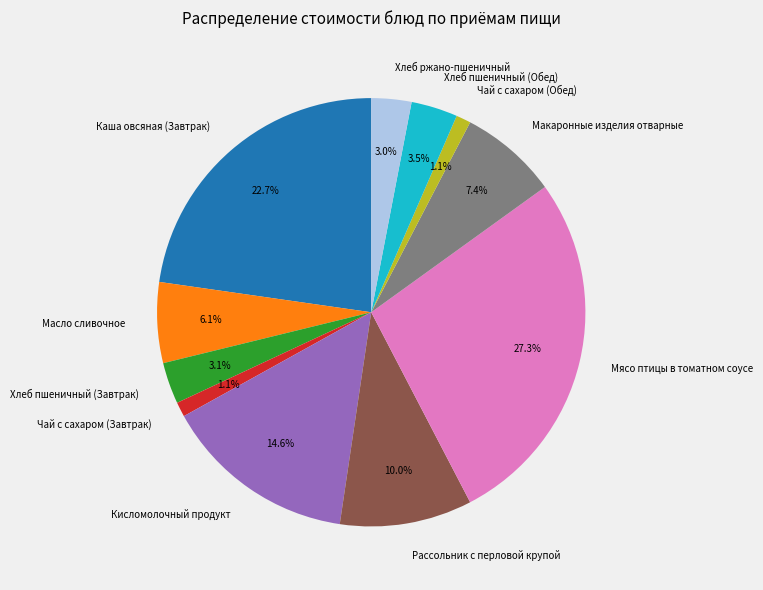

To the nearest percent, what is the difference between the largest and smallest slice percentages?

26%